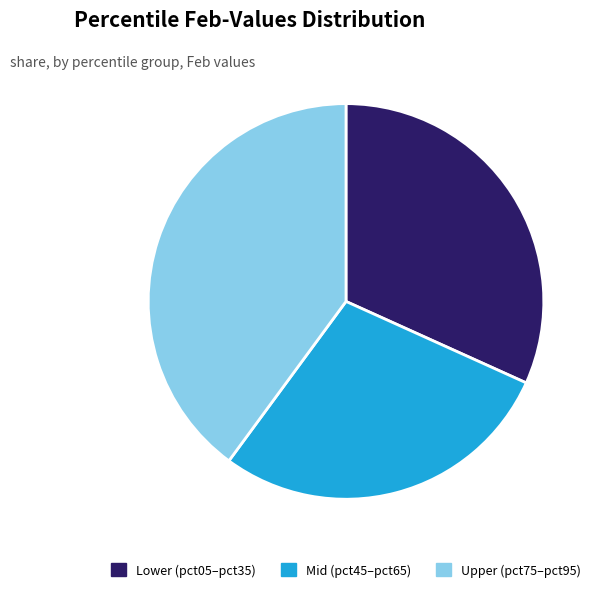

Is it true that Lower (pct05–pct35) is 23% of the pie?

False